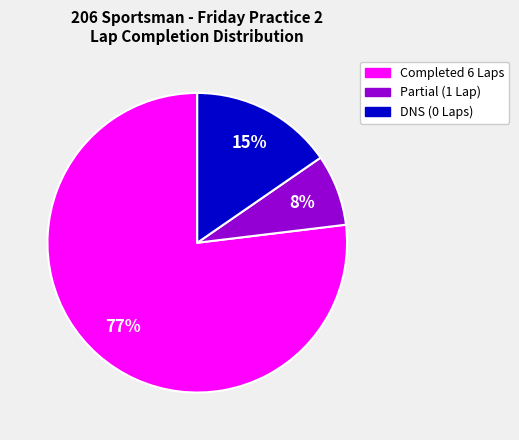

To the nearest percent, what is the average slice percentage?

33%